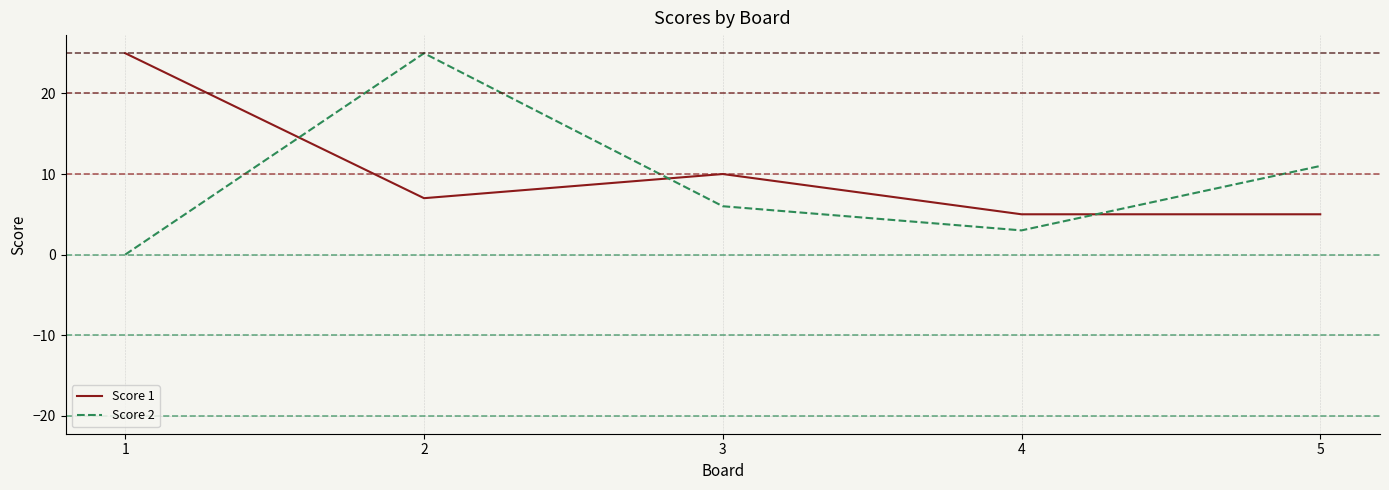

At which category is the sum across all series the highest?

2